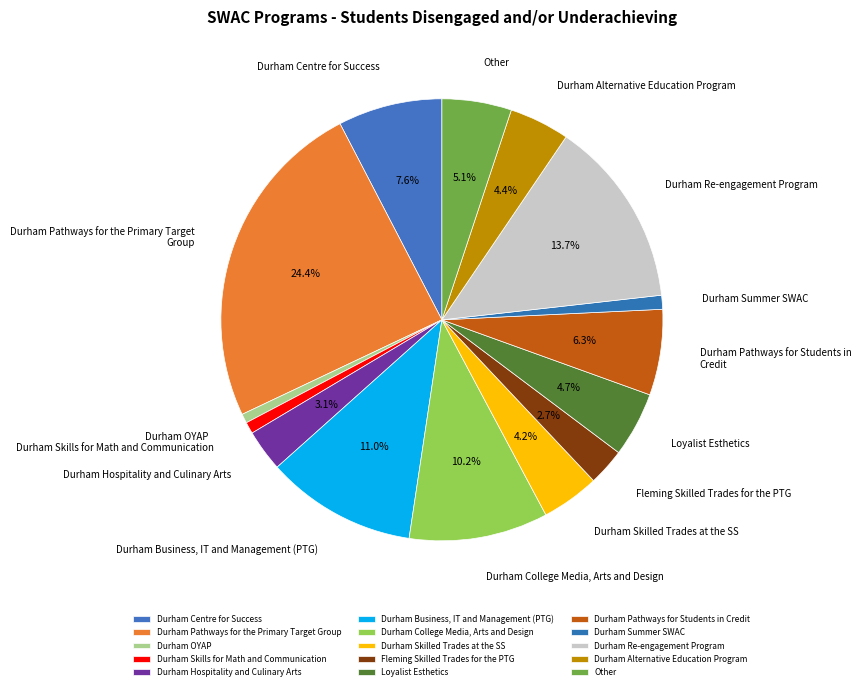

Which has a higher value, Durham Hospitality and Culinary Arts or Durham Centre for Success?

Durham Centre for Success